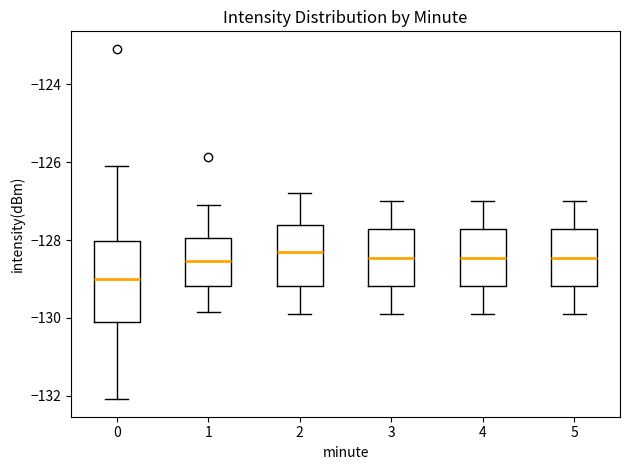

Which box is the tallest, from its lower edge to its upper edge?

0